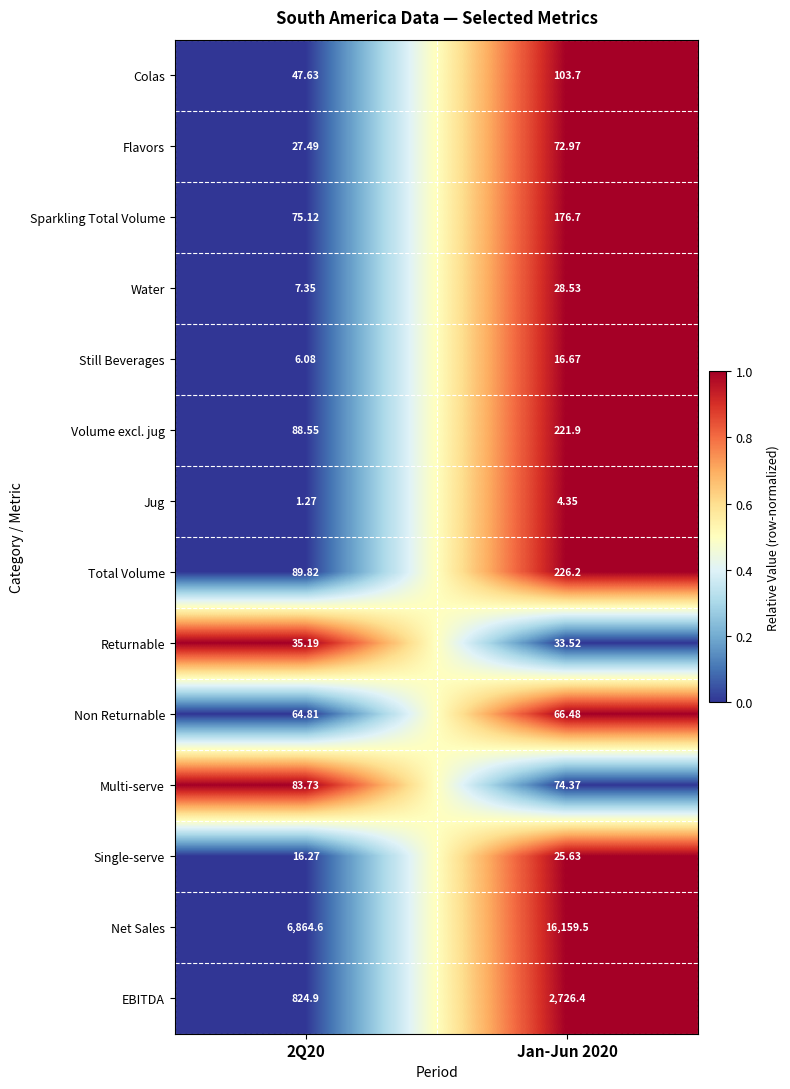

Which series has the largest total across all categories?

Net Sales